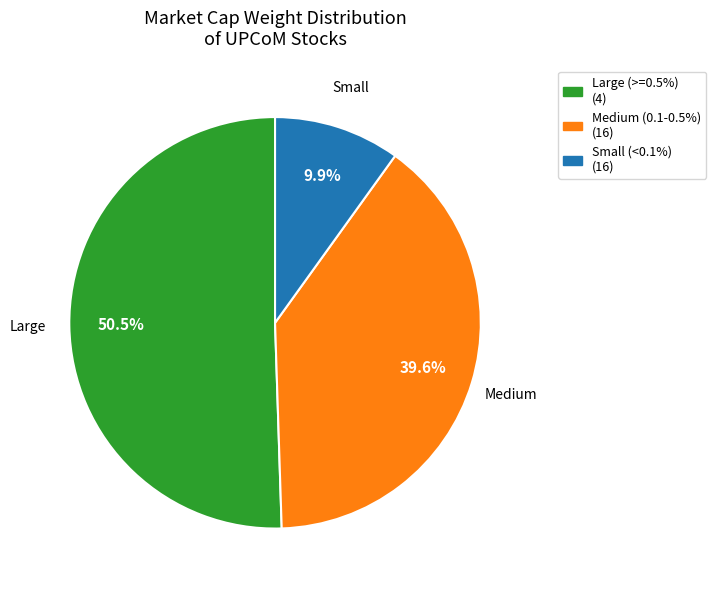

Count the number of slices in the pie.

3